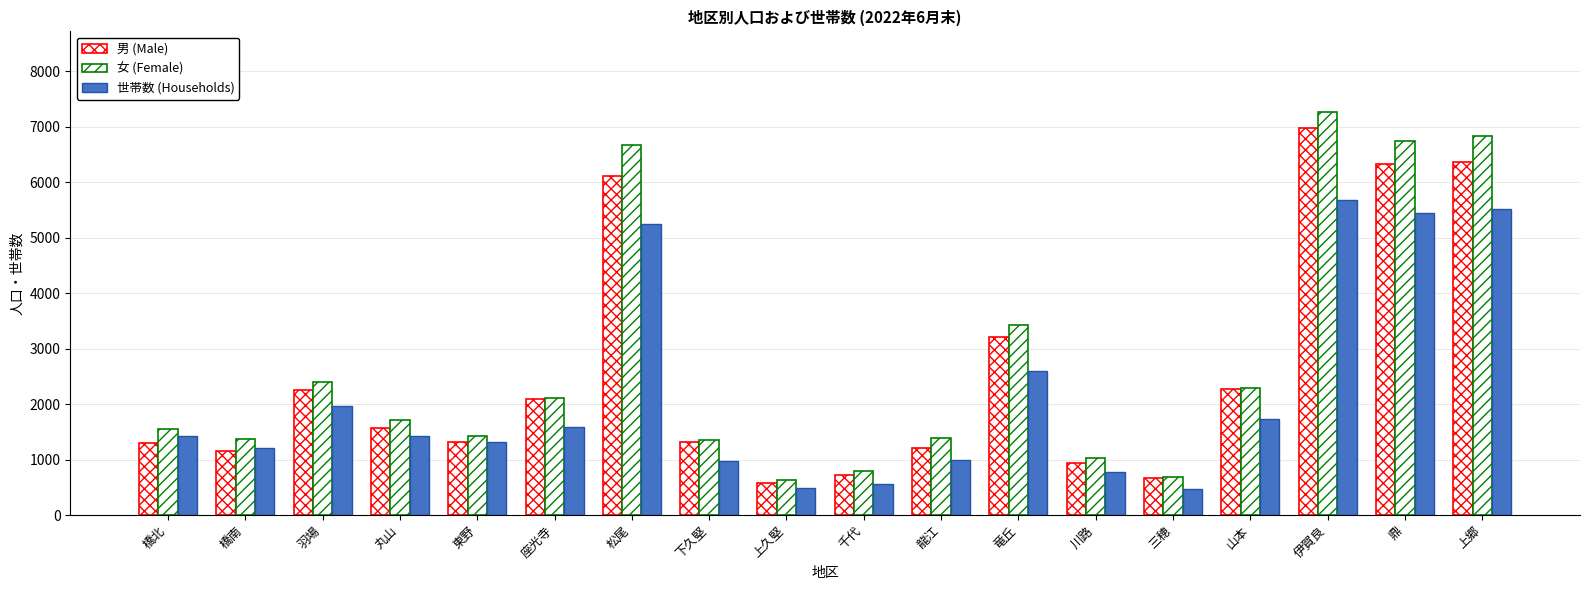

What is the lowest value of the 女 (Female) series?

625